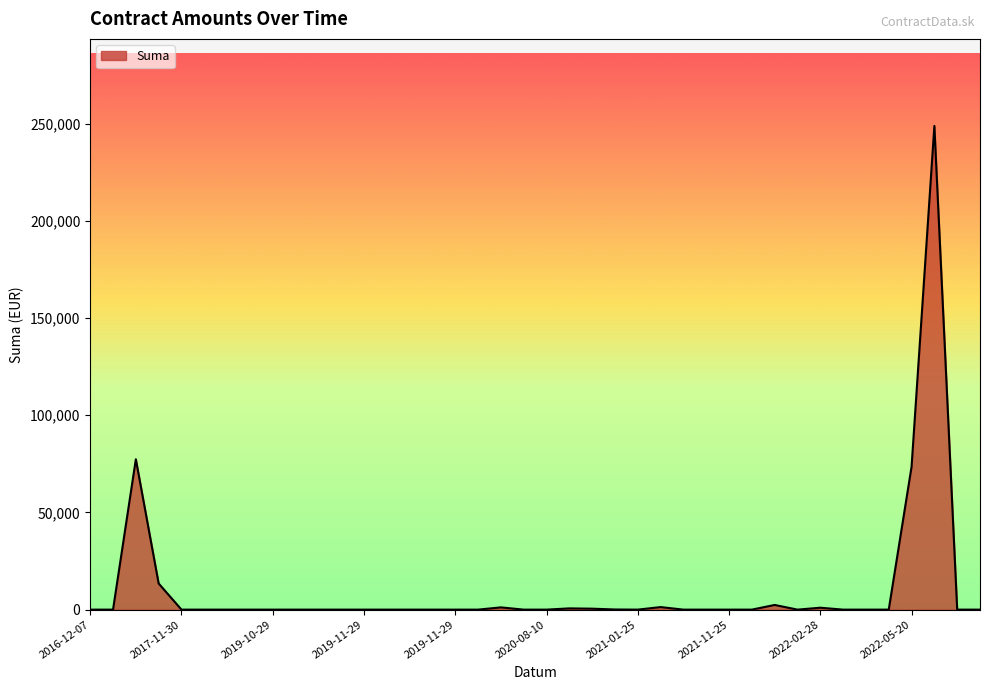

What is the maximum value shown in the chart?

248808.6